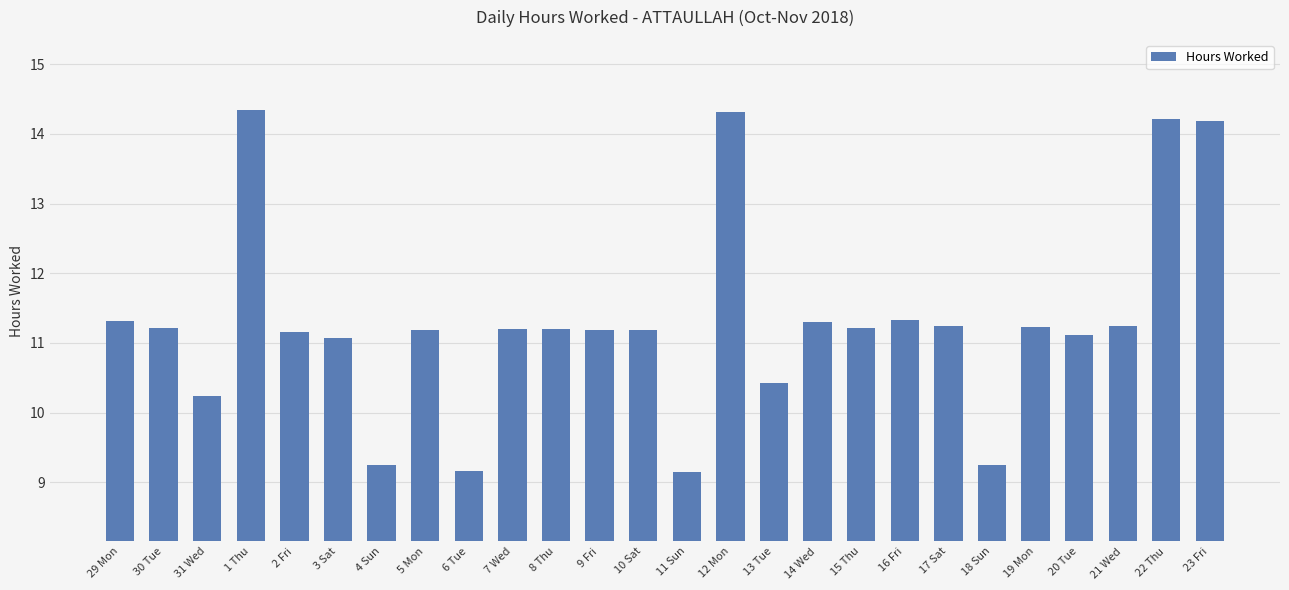

At which label does the data first exceed 11?

29 Mon